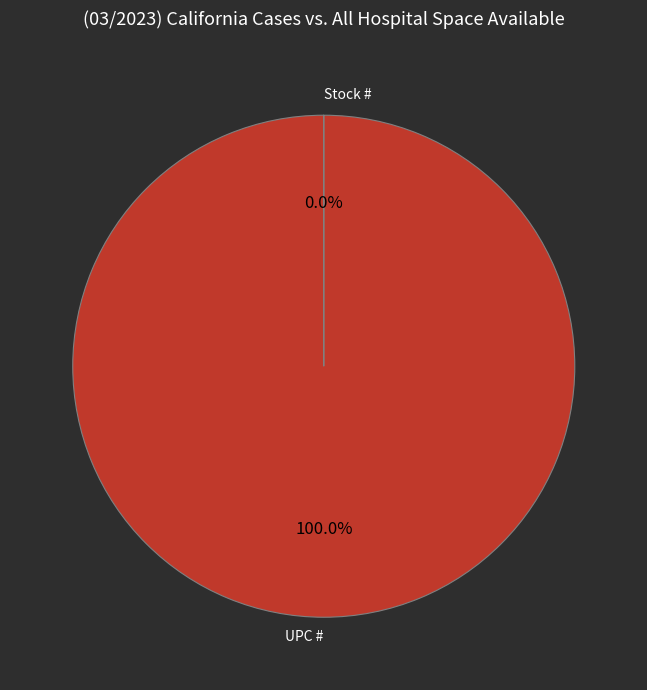

Is there a majority slice in this chart?

Yes